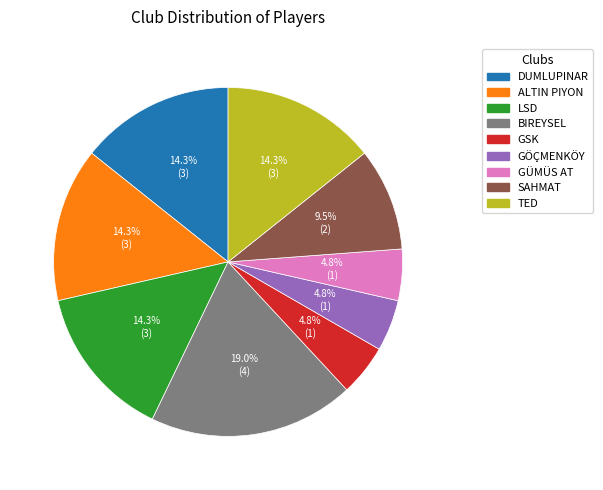

Does any single category account for the majority?

No